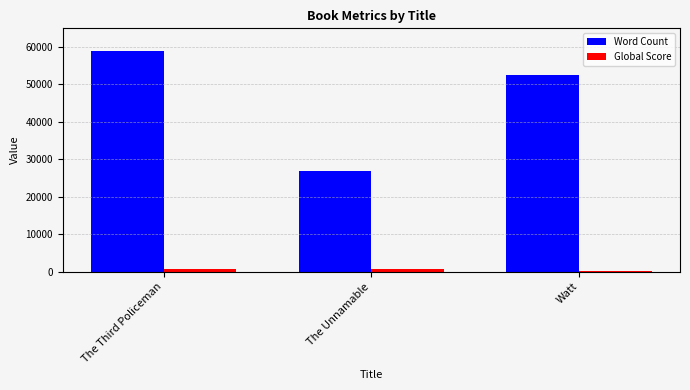

What is the label of the 1st bar from the right?

Watt